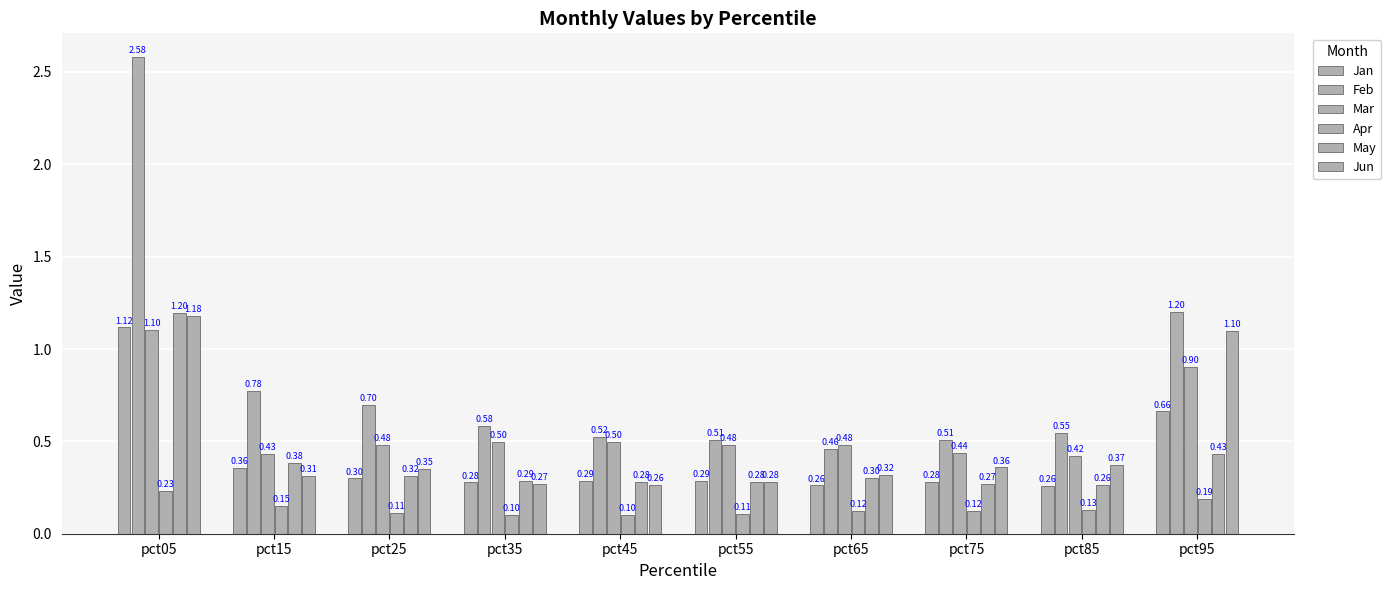

Which series changed the most between pct05 and pct95?

Feb